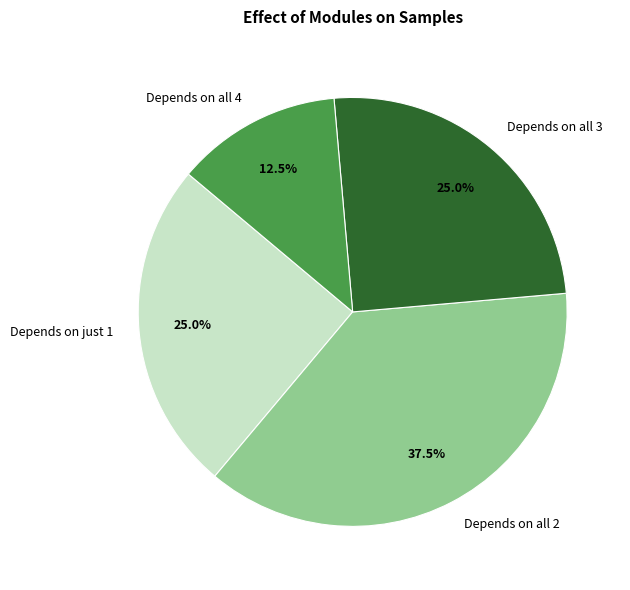

How many slices are in this pie chart?

4